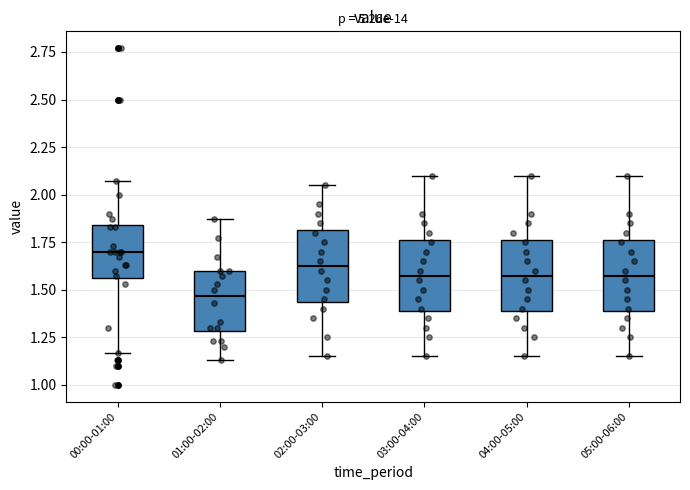

Which box's median line is the highest?

00:00-01:00